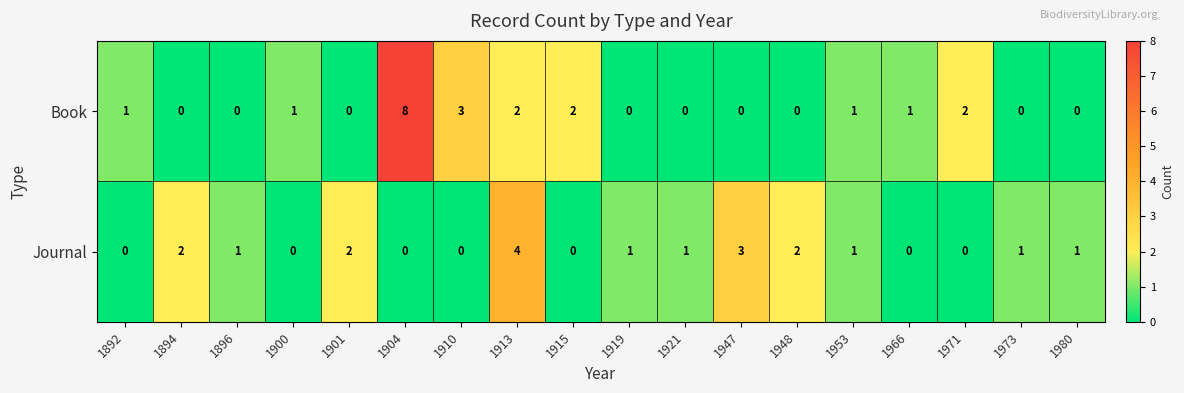

What is the difference between the Book values at 1947 and 1904?

8